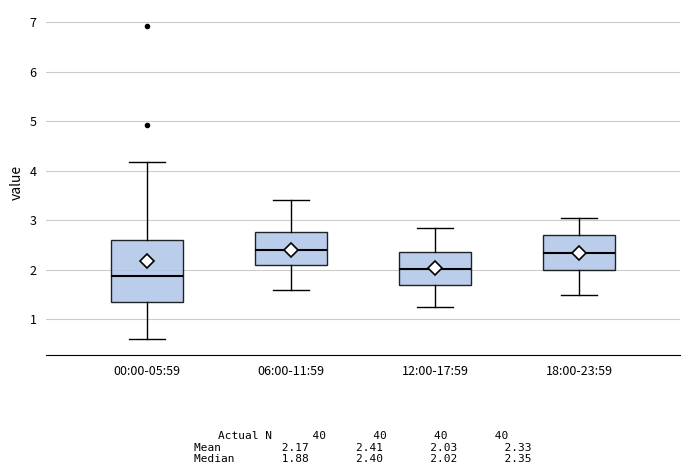

Comparing the boxes themselves (not the whiskers), which one is the tallest?

00:00-05:59